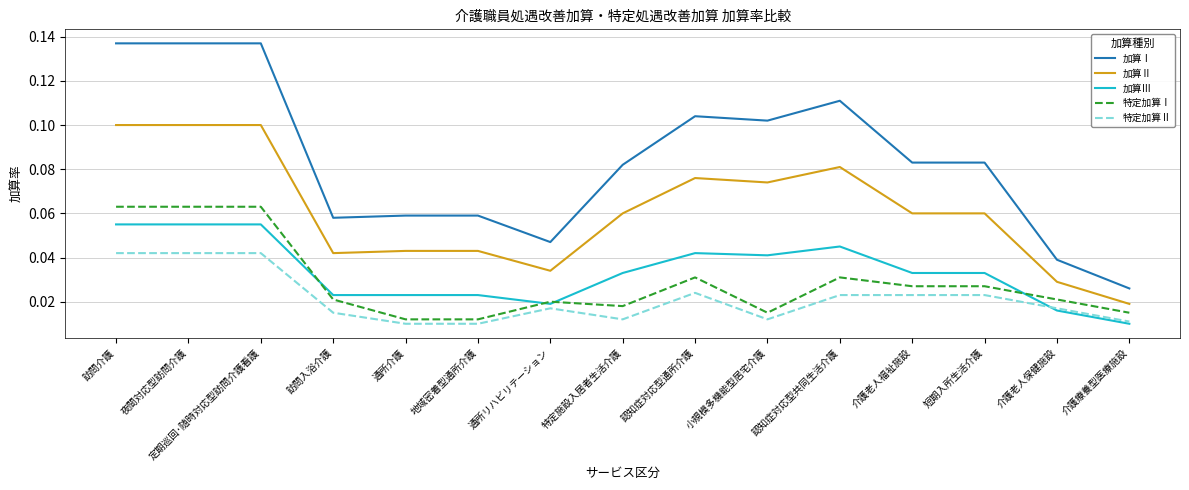

Which category has the lowest value in the 加算Ⅲ series?

介護療養型医療施設